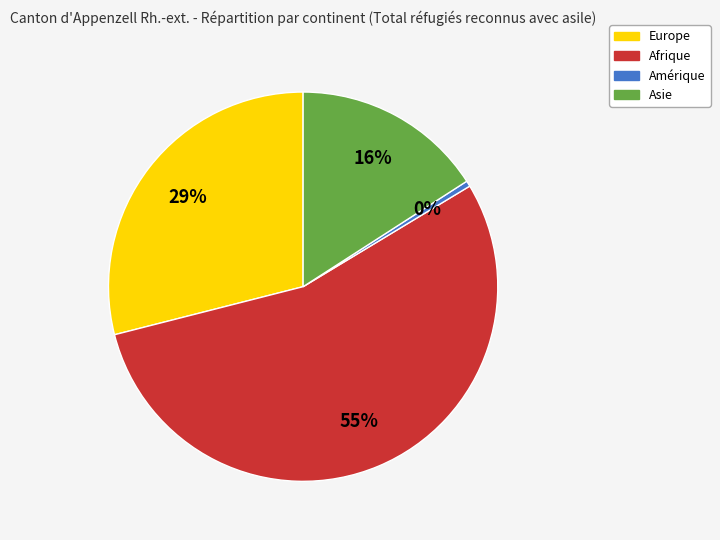

Is it true that Europe is 17% of the pie?

False